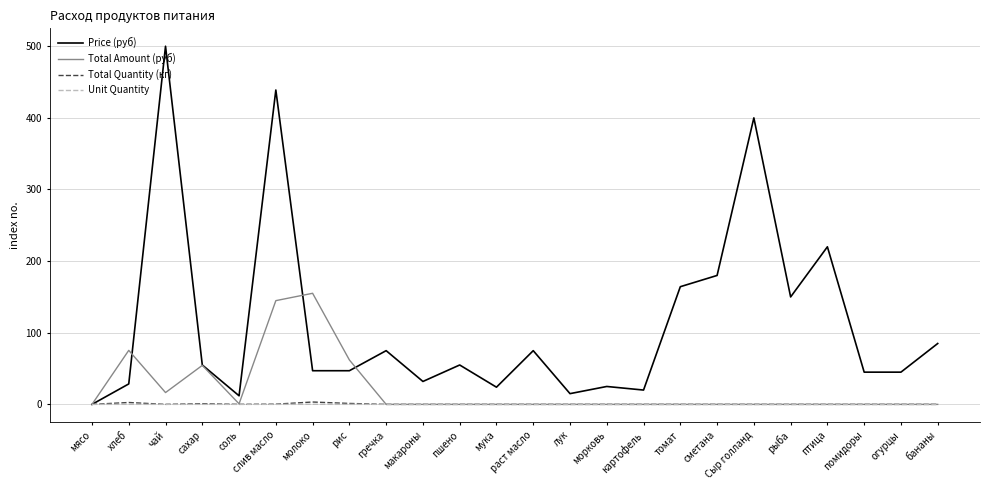

What is the sum of all Unit Quantity values?

0.3